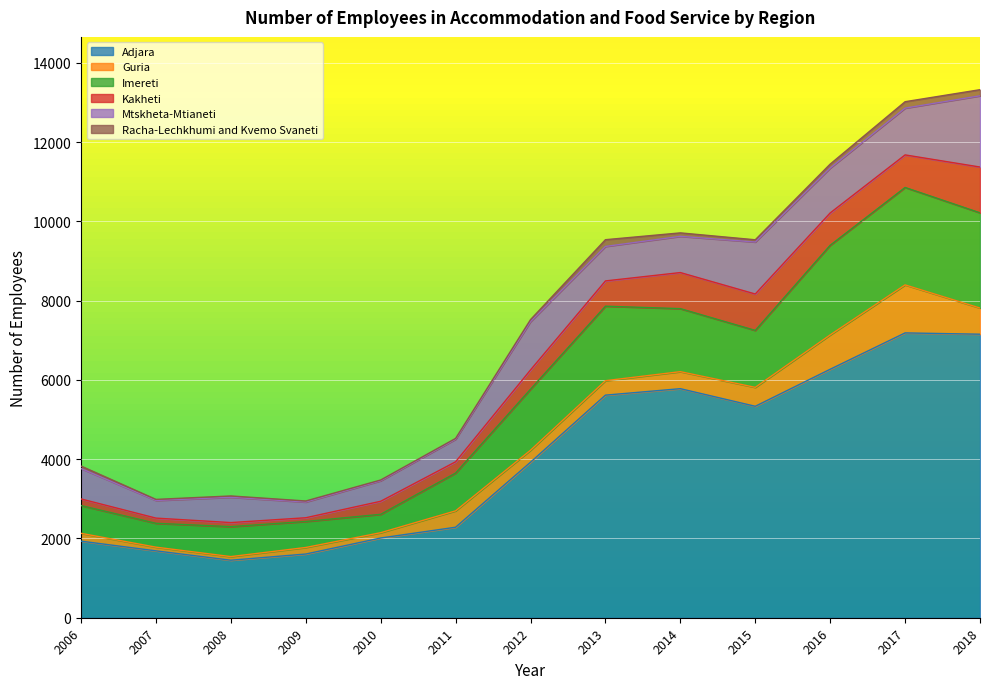

Is it true that Imereti equals 858 at 2007?

False